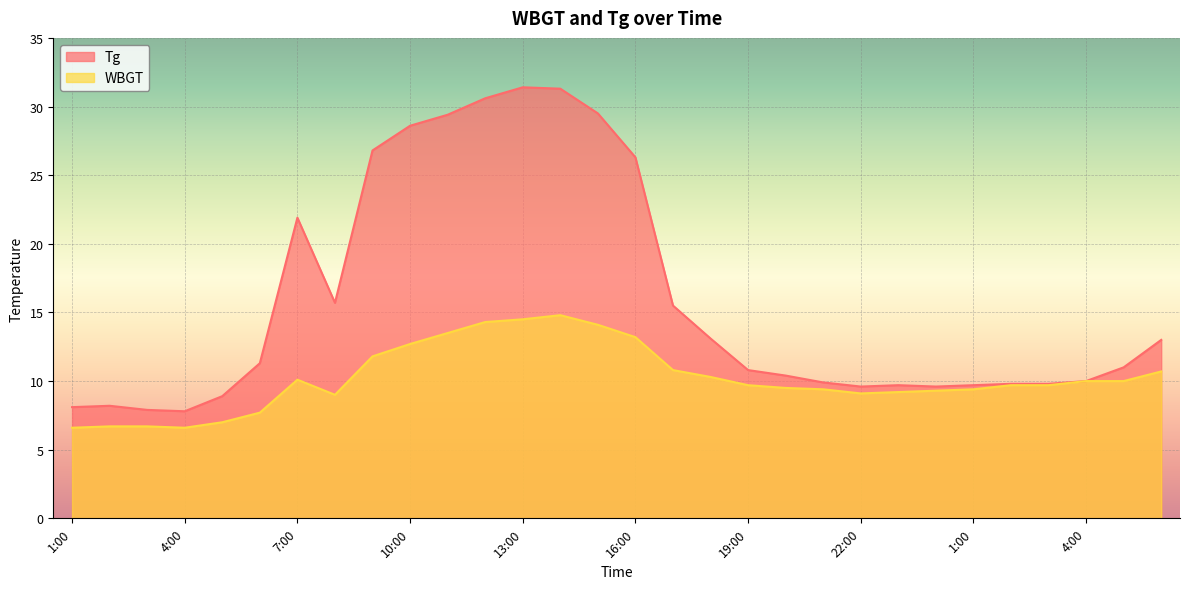

Read the WBGT value at 21:00.

9.4